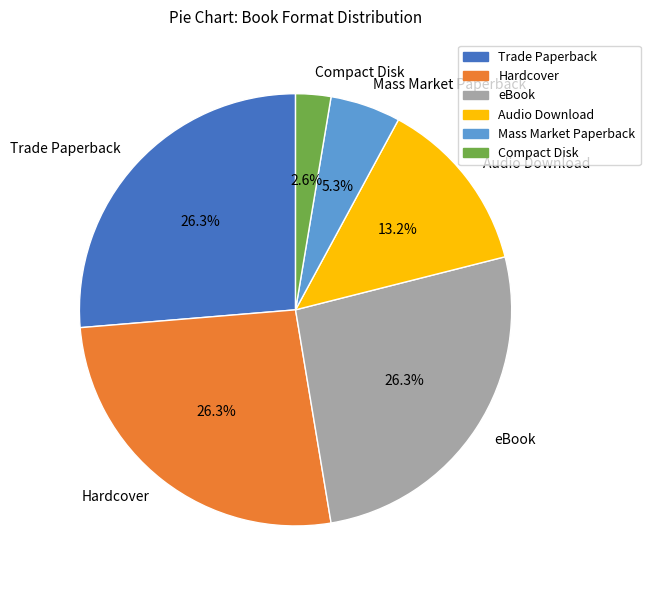

How many segments does this pie chart have?

6